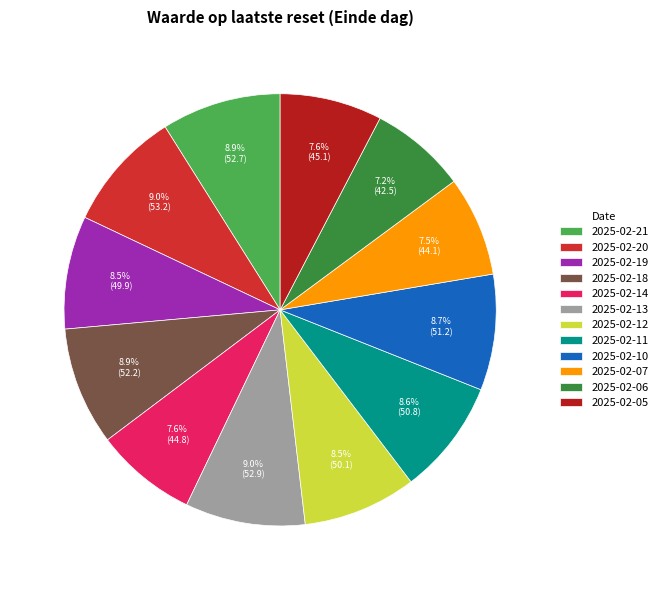

How many segments does this pie chart have?

12